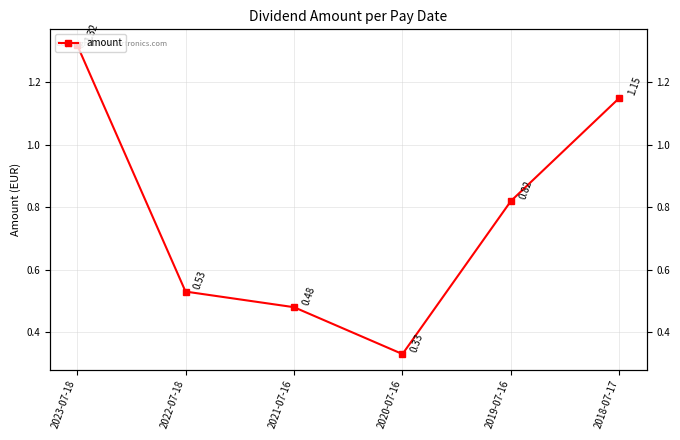

What is the label of the 3rd point from the right?

2020-07-16